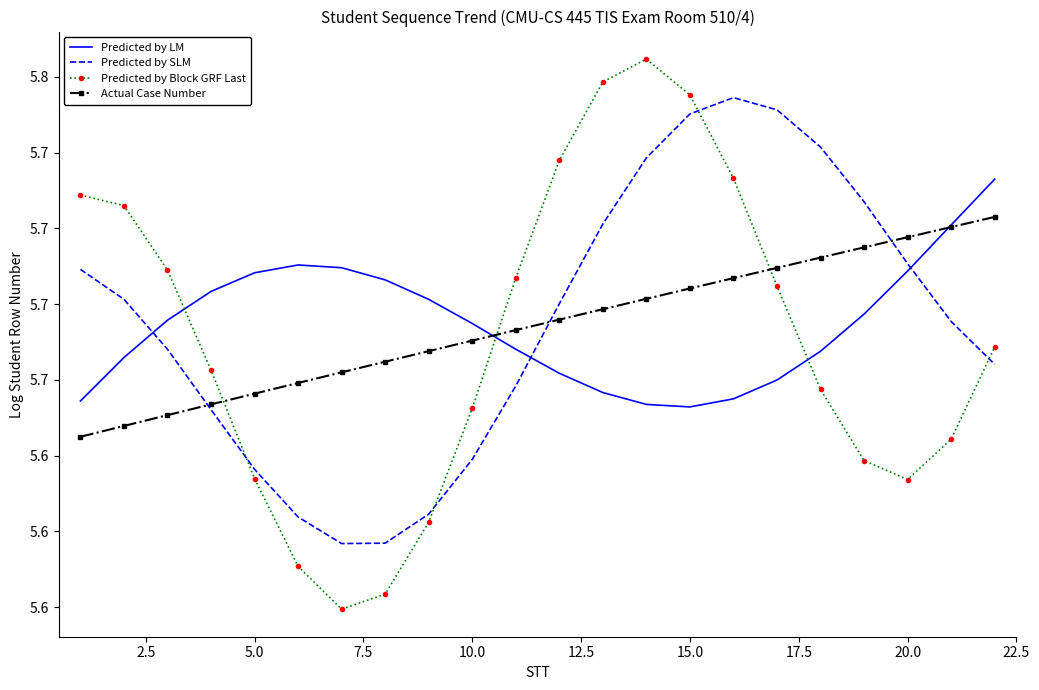

What are all the series names shown in the legend?

Predicted by LM, Predicted by SLM, Predicted by Block GRF Last, Actual Case Number